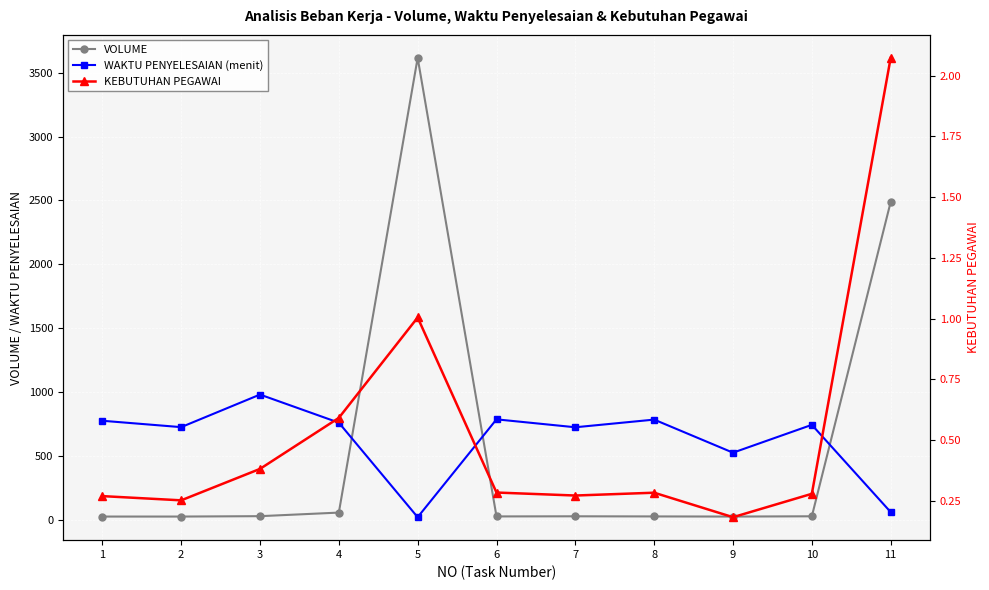

What is the difference between the WAKTU PENYELESAIAN (menit) values at 2 and 7?

1.0